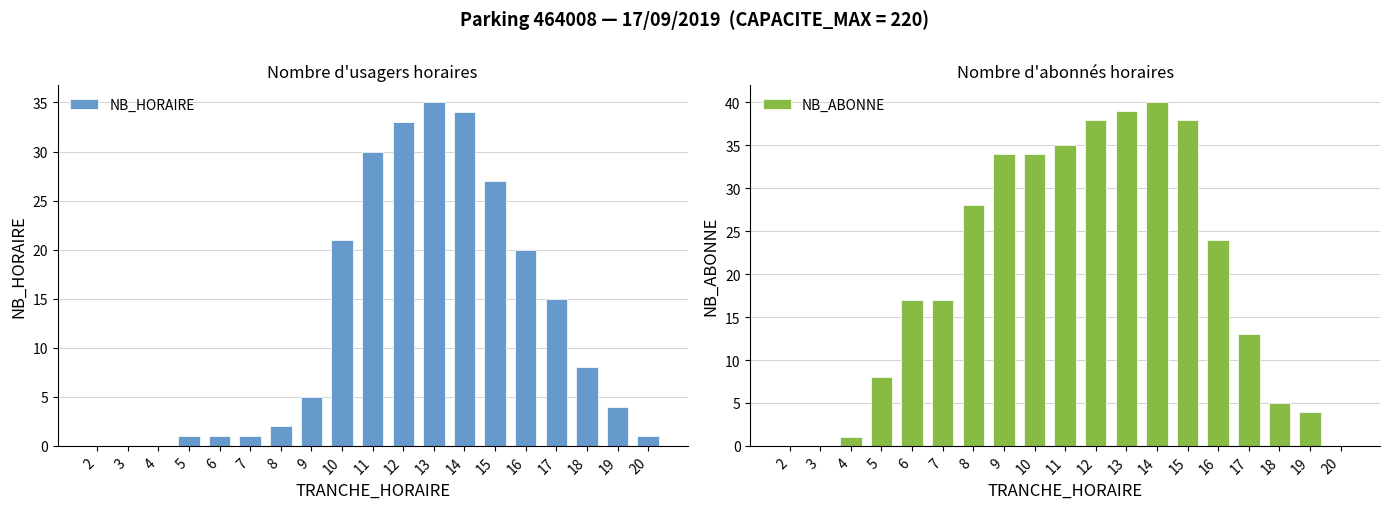

The NB_HORAIRE series shows 21 at 17. True or false?

False